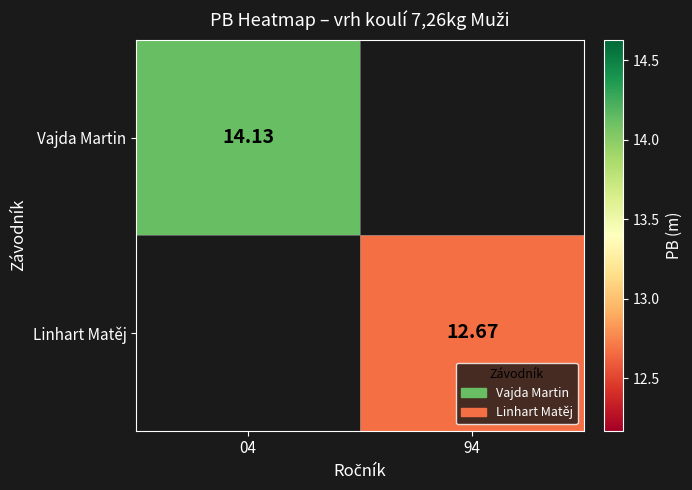

Is the value of Linhart Matěj at 94 greater than the value of Vajda Martin at 04?

No